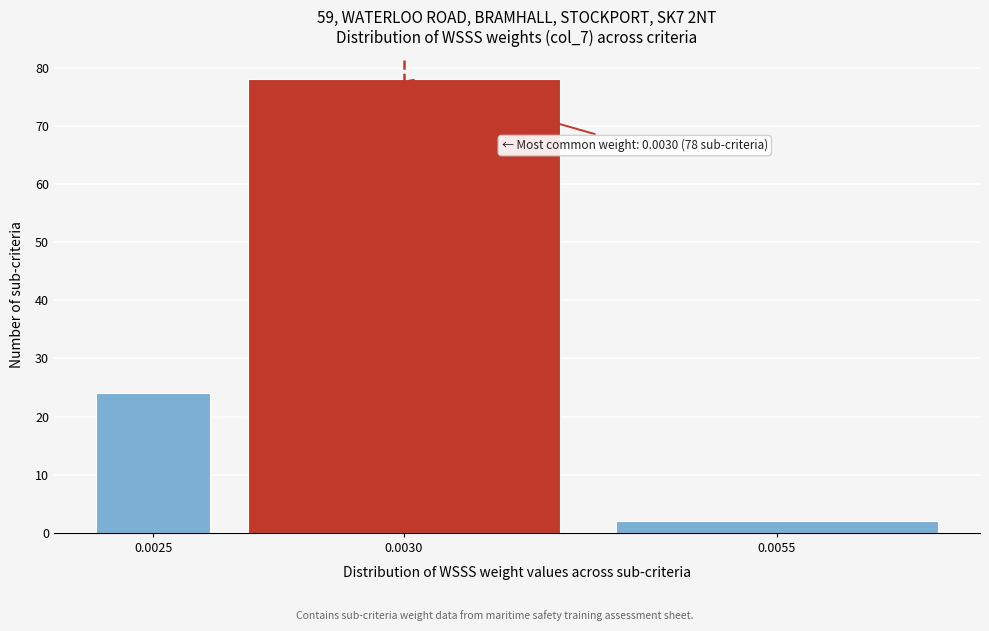

Reading left to right, transcribe all the data shown in this chart.

24	78	2